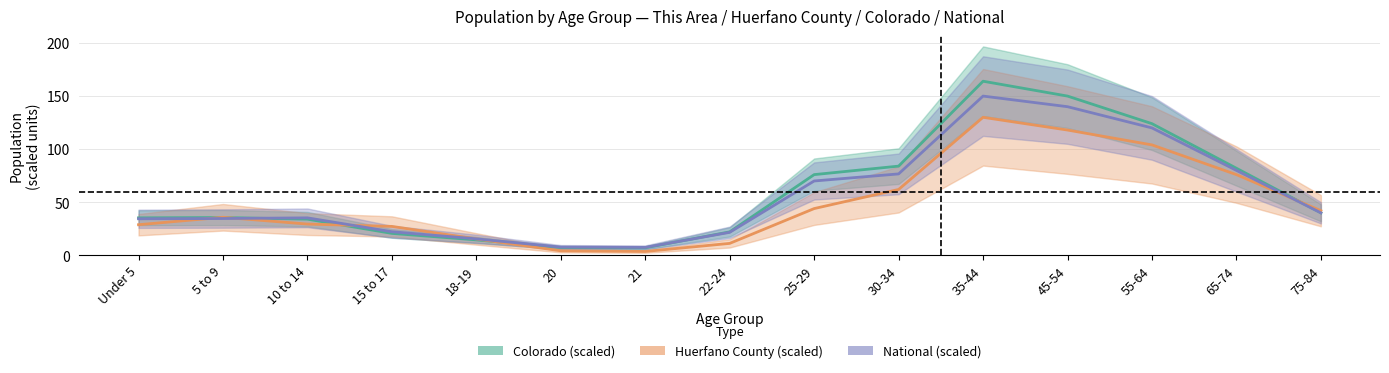

At how many categories does at least one series exceed 72?

6